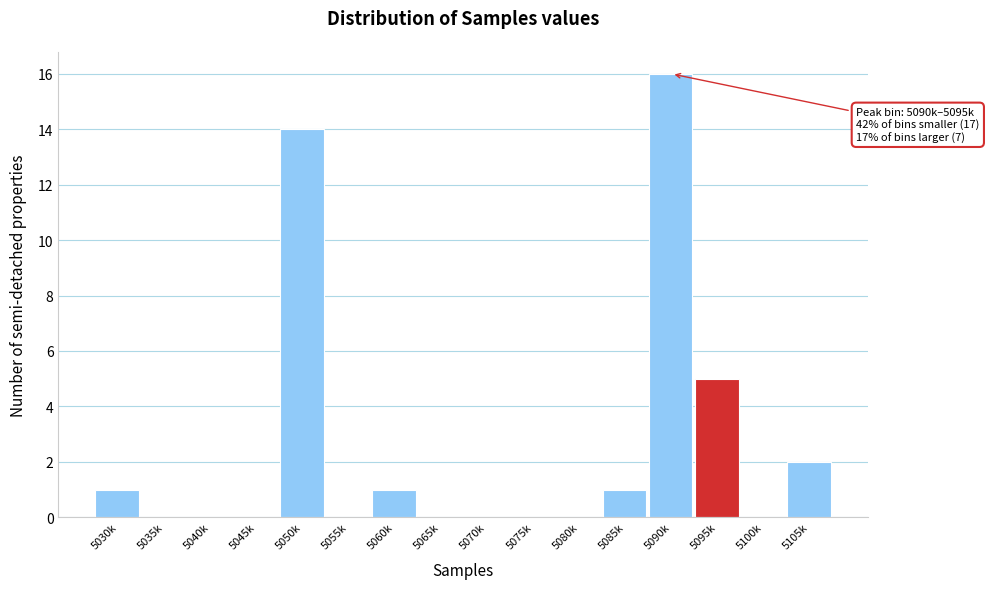

Reading right to left, transcribe all the data shown in this chart.

5105k=2	5100k=0	5095k=5	5090k=16	5085k=1	5080k=0	5075k=0	5070k=0	5065k=0	5060k=1	5055k=0	5050k=14	5045k=0	5040k=0	5035k=0	5030k=1